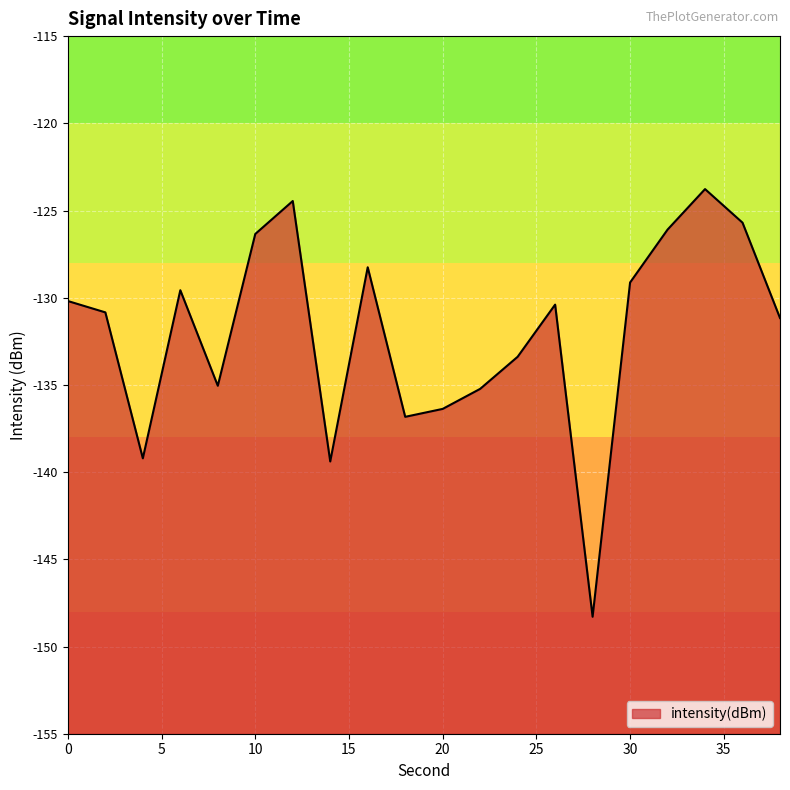

Reading right to left, what are all the values shown in this chart?

-131.2	-125.7	-123.8	-126.1	-129.1	-148.3	-130.4	-133.4	-135.2	-136.4	-136.8	-128.3	-139.4	-124.5	-126.3	-135.0	-129.6	-139.2	-130.8	-130.2